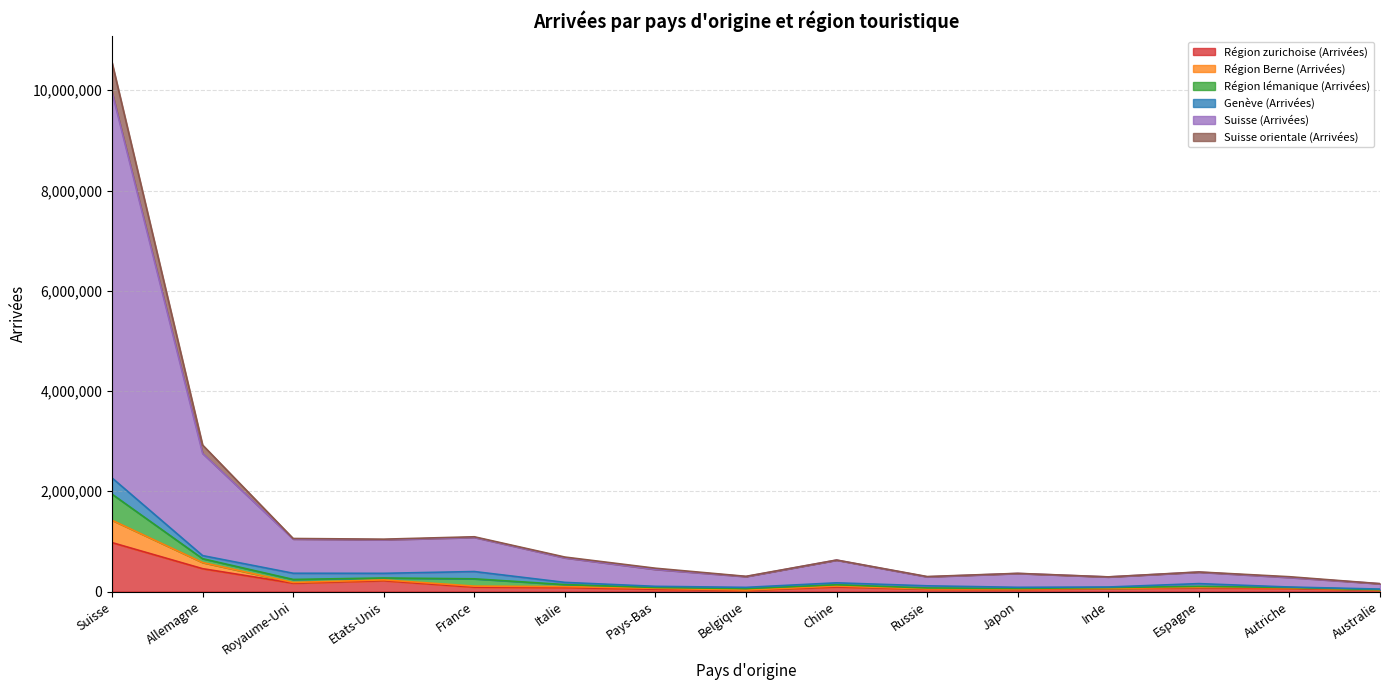

What are all the series names shown in the legend?

Région zurichoise (Arrivées), Région Berne (Arrivées), Région lémanique (Arrivées), Genève (Arrivées), Suisse (Arrivées), Suisse orientale (Arrivées)